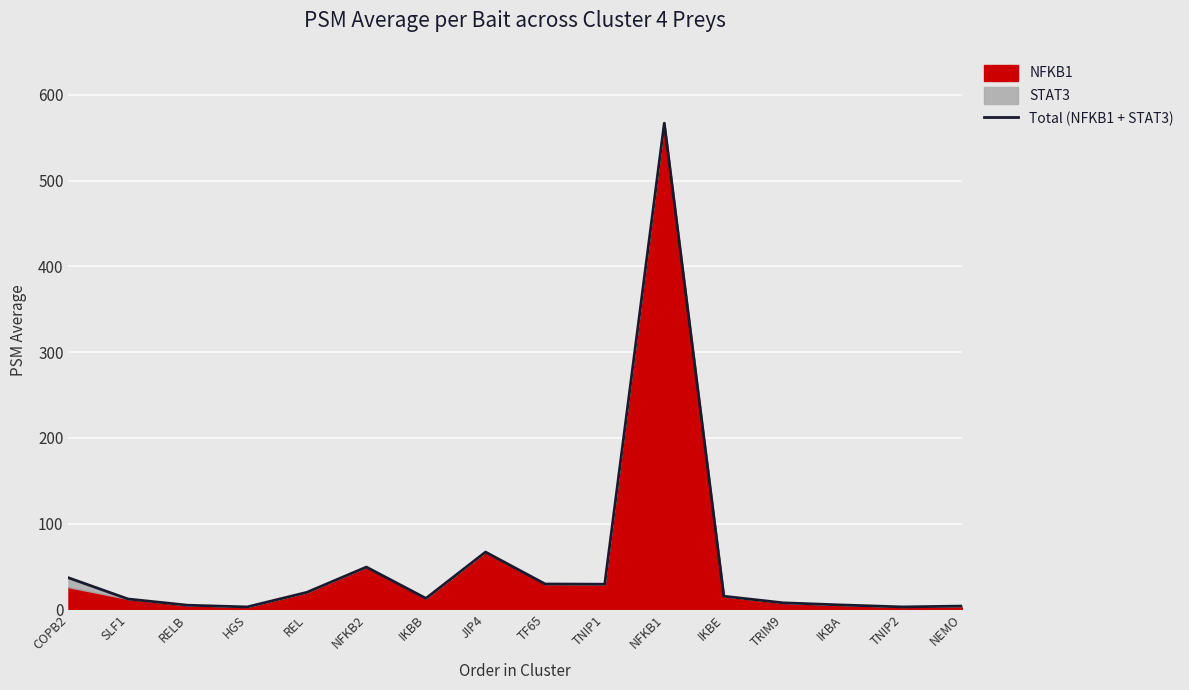

Reading left to right, what are all the values shown in this chart?

COPB2=36.8	SLF1=12.0	RELB=4.8	HGS=2.8	REL=19.8	NFKB2=49.2	IKBB=12.8	JIP4=66.8	TF65=29.5	TNIP1=29.2	NFKB1=567.0	IKBE=15.2	TRIM9=7.5	IKBA=5.0	TNIP2=2.8	NEMO=3.8